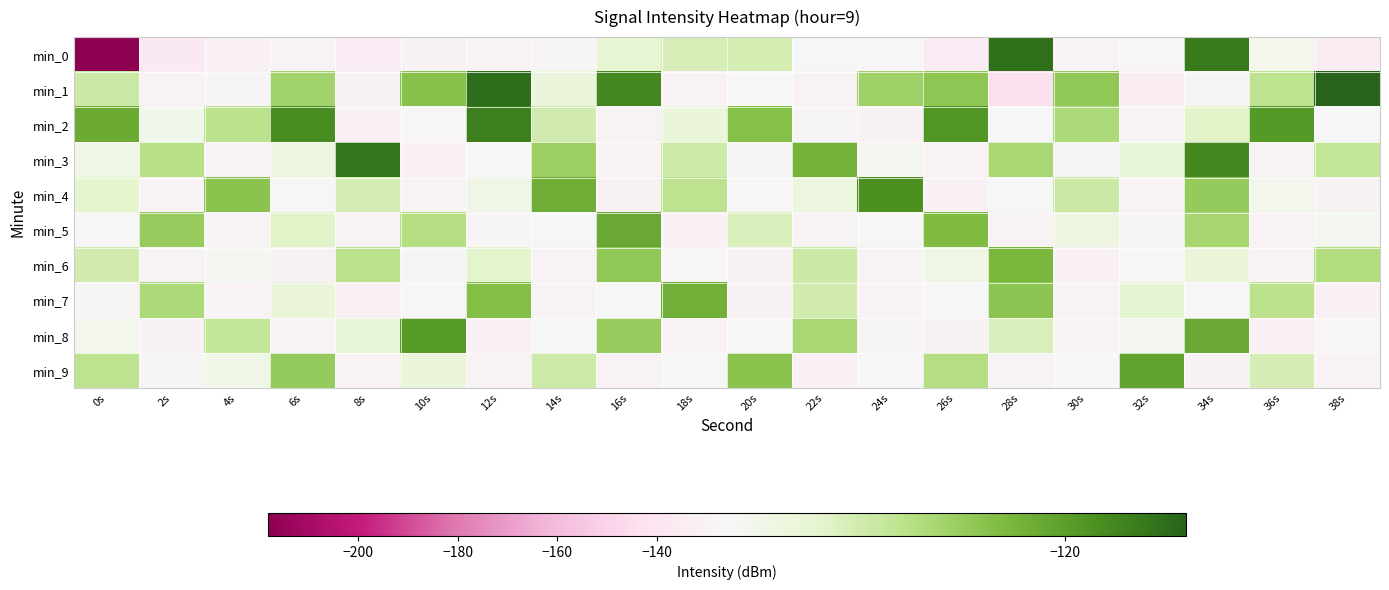

What is the minimum value shown in the chart?

-218.2